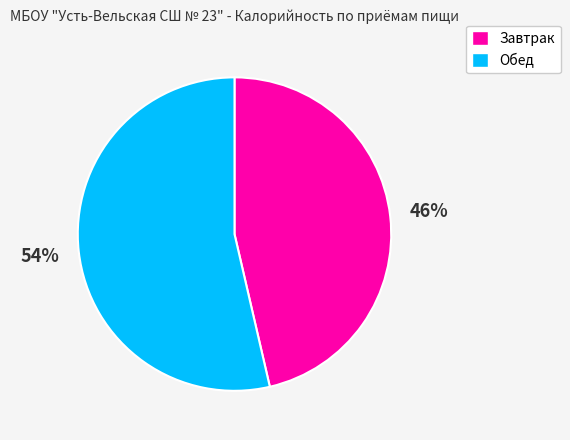

Between Обед and Завтрак, which is larger?

Обед